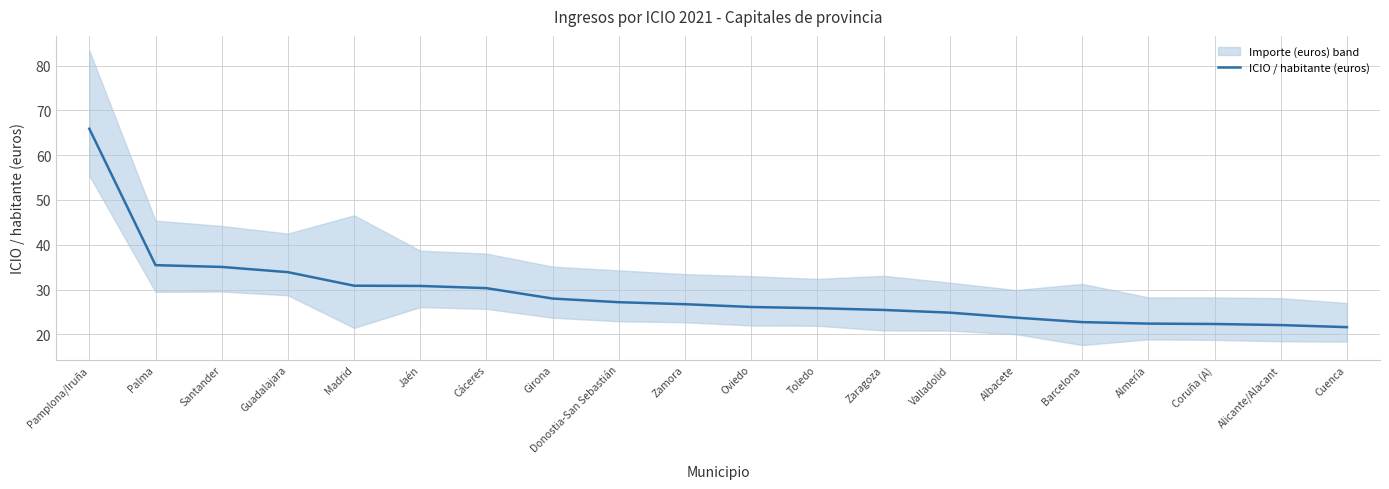

What is the change in value from Jaén to Valladolid?

-6.0